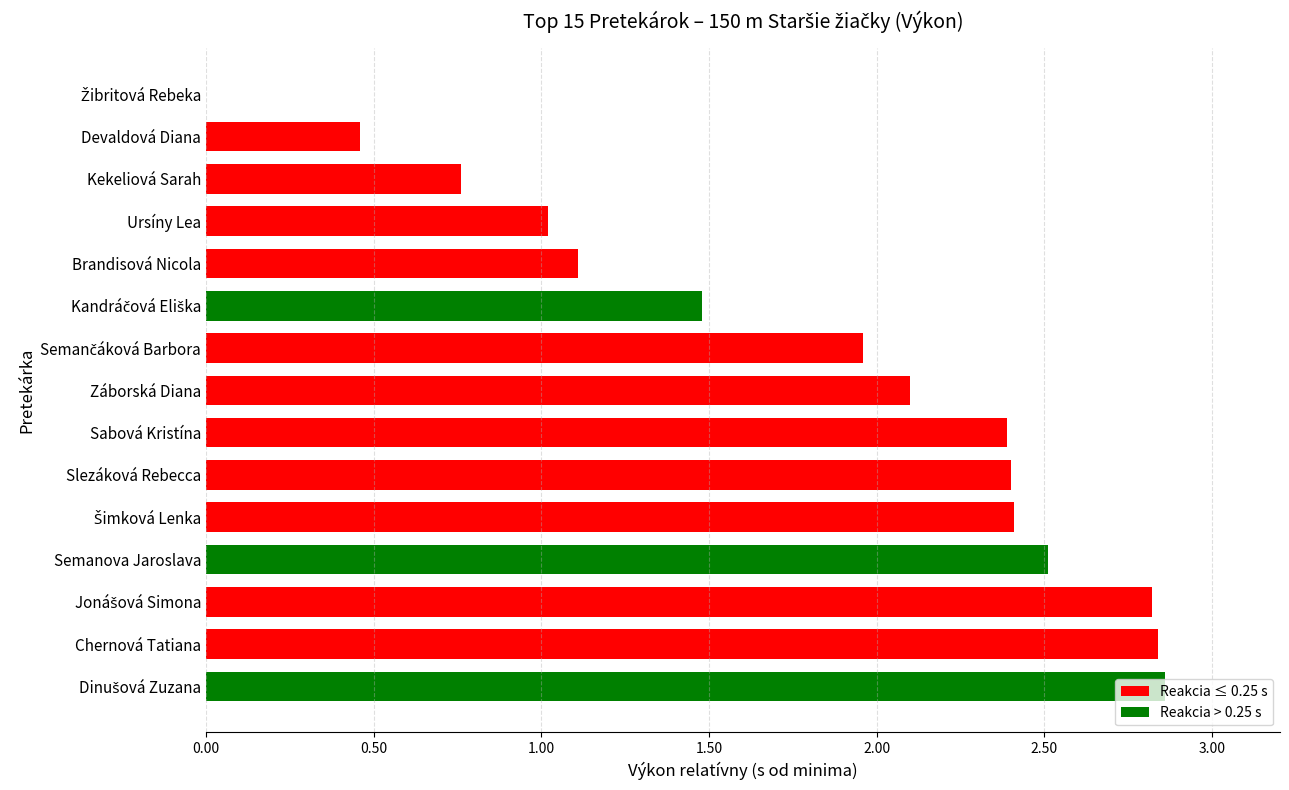

How many positive values are there?

14